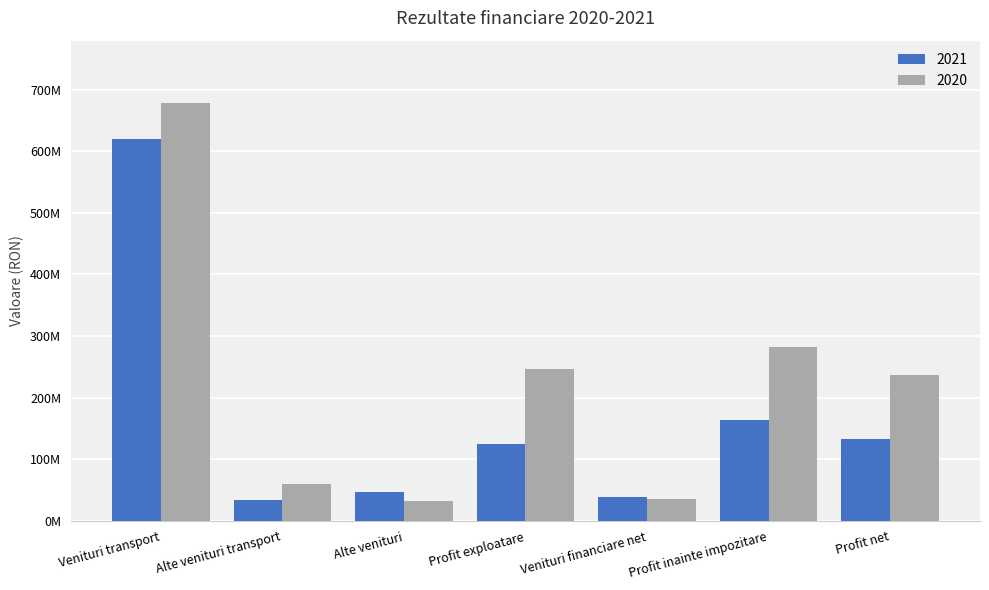

What is the average value of the 2020 series?

224271352